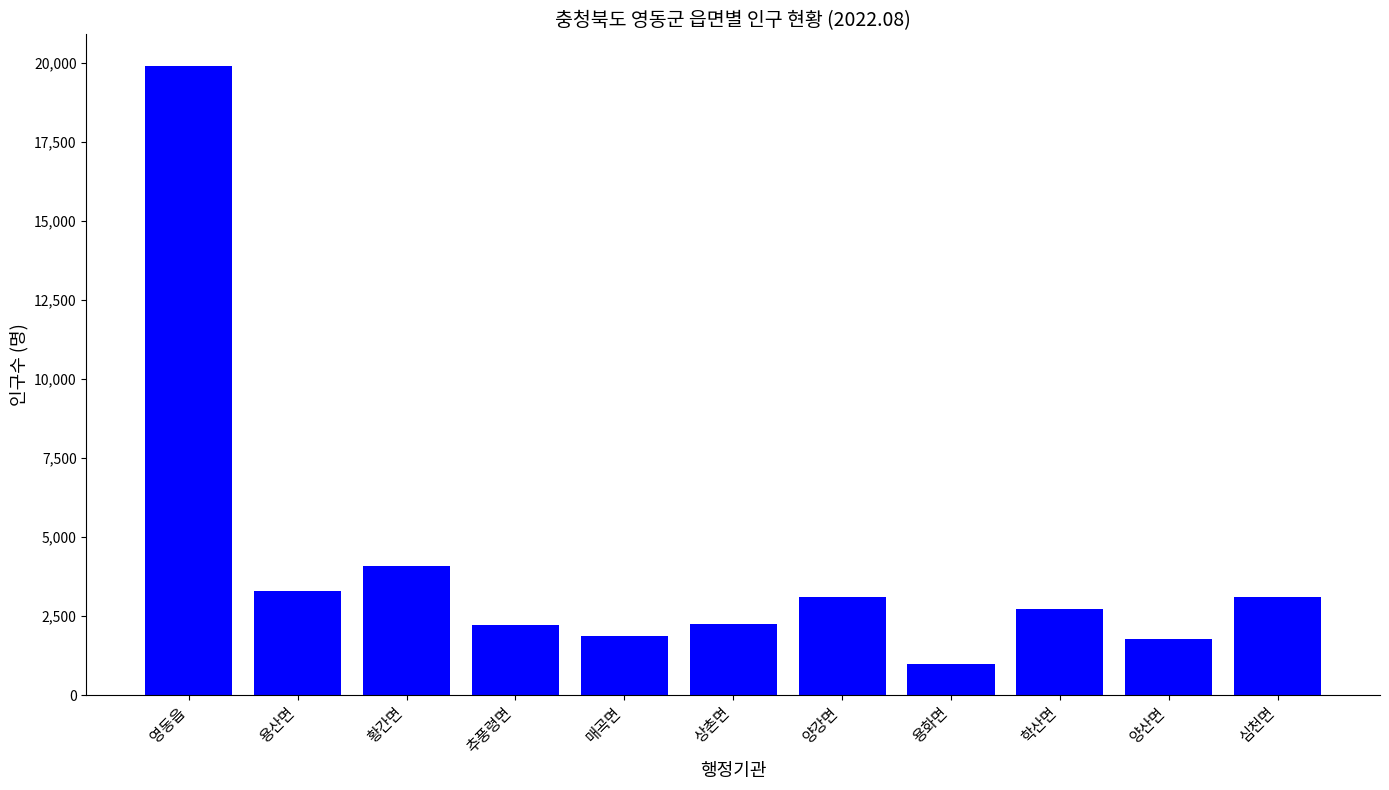

Where is the data nearest to the value 10442?

황간면